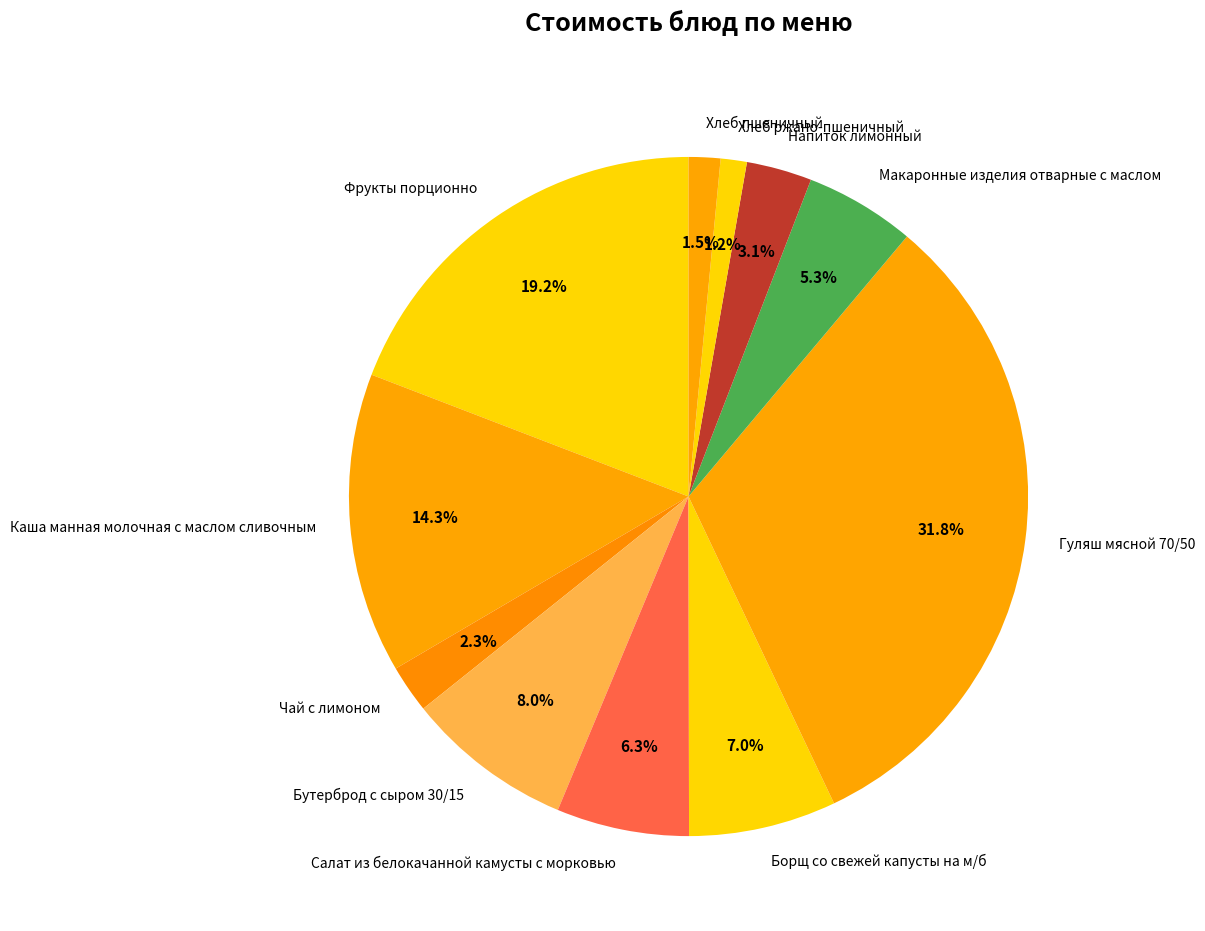

To the nearest percent, what percentage of the pie is Макаронные изделия отварные с маслом?

5%